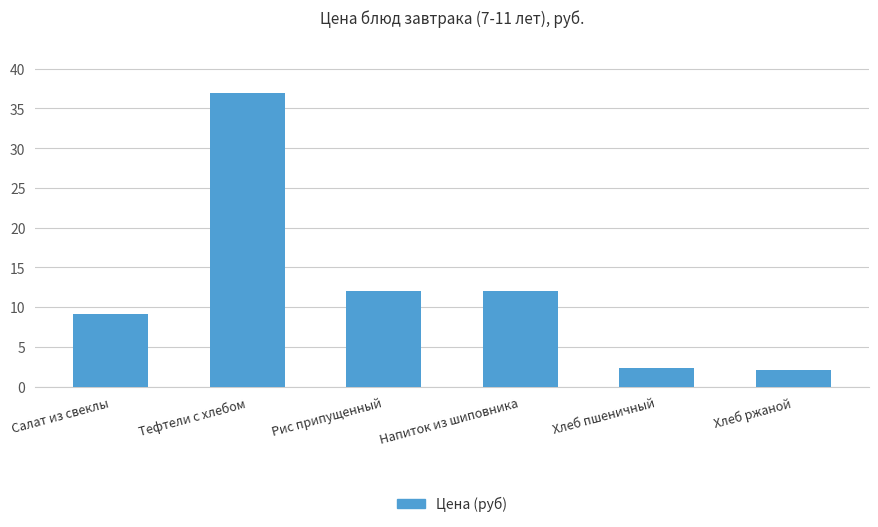

Reading right to left, extract all data points from this chart.

Хлеб ржаной=2.1	Хлеб пшеничный=2.4	Напиток из шиповника=12.0	Рис припущенный=12.0	Тефтели c хлебом=37.0	Салат из свеклы=9.2